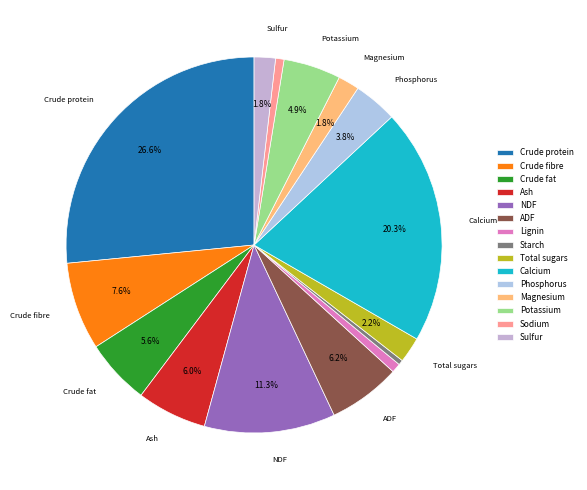

How many segments does this pie chart have?

15